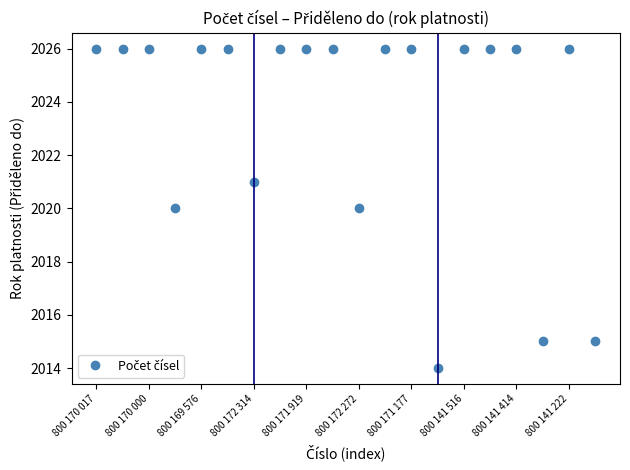

What is the smallest value displayed?

2014